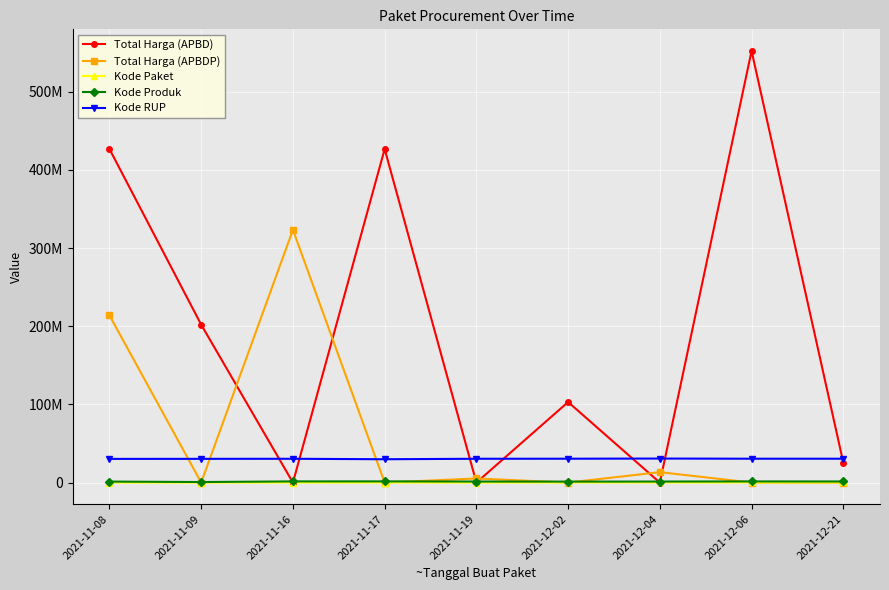

Reading left to right, what are all the values shown in this chart?

Total Harga (APBD): 2021-11-08=426700000	2021-11-09=202000000	2021-11-16=0	2021-11-17=426700000	2021-11-19=0	2021-12-02=103040877	2021-12-04=0	2021-12-06=552207700	2021-12-21=25648640
Total Harga (APBDP): 2021-11-08=213825000	2021-11-09=0	2021-11-16=323352700	2021-11-17=0	2021-11-19=5267600	2021-12-02=0	2021-12-04=13345000	2021-12-06=0	2021-12-21=0
Kode Paket: 2021-11-08=18691	2021-11-09=23162	2021-11-16=37114	2021-11-17=42646	2021-11-19=53465	2021-12-02=114323	2021-12-04=121569	2021-12-06=123027	2021-12-21=167770
Kode Produk: 2021-11-08=1286852	2021-11-09=721461	2021-11-16=1516729	2021-11-17=1540833	2021-11-19=1341190	2021-12-02=1254266	2021-12-04=1345915	2021-12-06=1496532	2021-12-21=1415719
Kode RUP: 2021-11-08=30302535	2021-11-09=30370078	2021-11-16=30459859	2021-11-17=29861638	2021-11-19=30473059	2021-12-02=30534466	2021-12-04=30745173	2021-12-06=30534466	2021-12-21=30534466